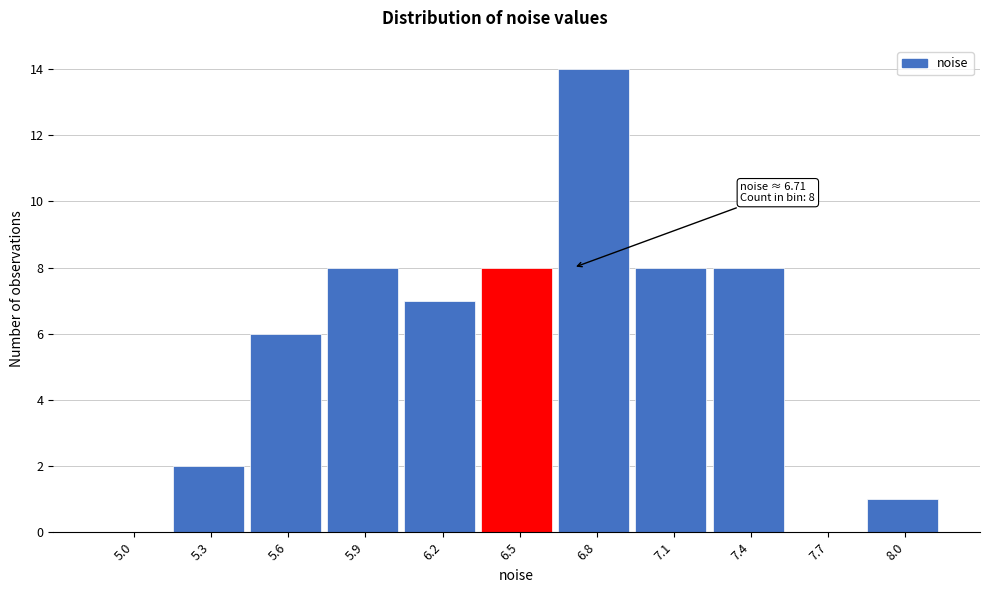

Reading right to left, extract all data points from this chart.

8.0=1	7.7=0	7.4=8	7.1=8	6.8=14	6.5=8	6.2=7	5.9=8	5.6=6	5.3=2	5.0=0